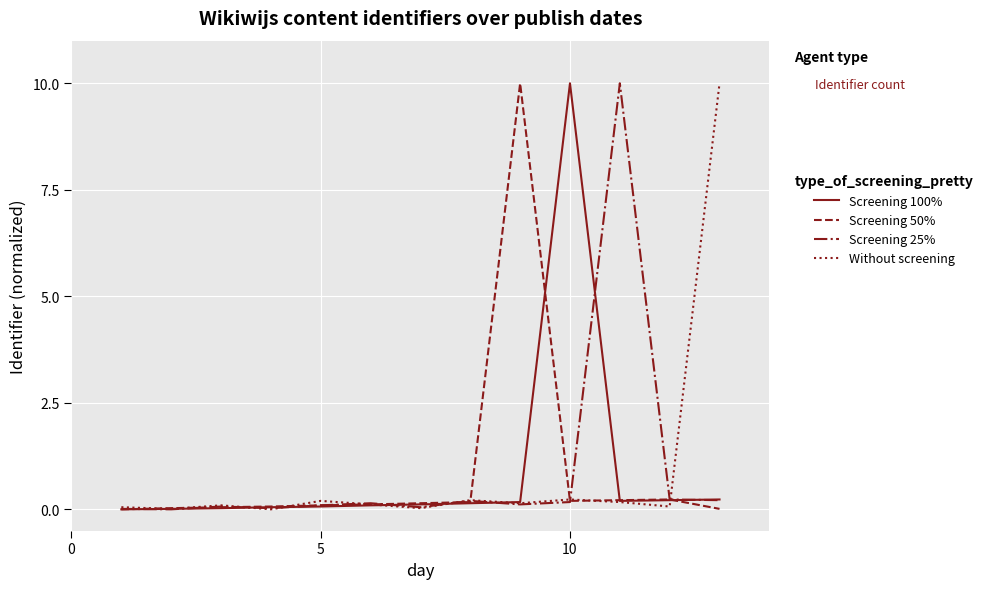

What is the highest value of the Without screening series?

10.0